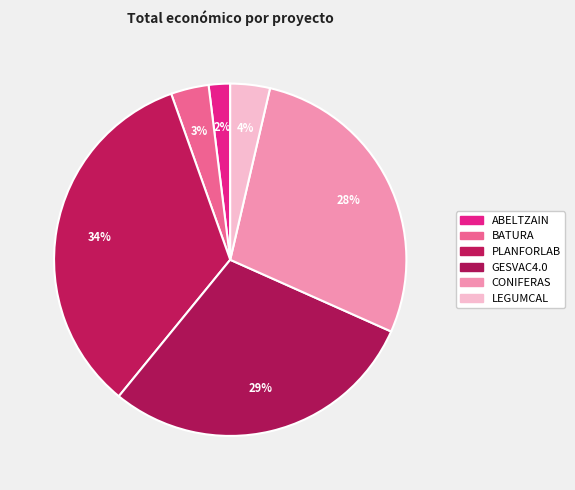

How many slices are in this pie chart?

6